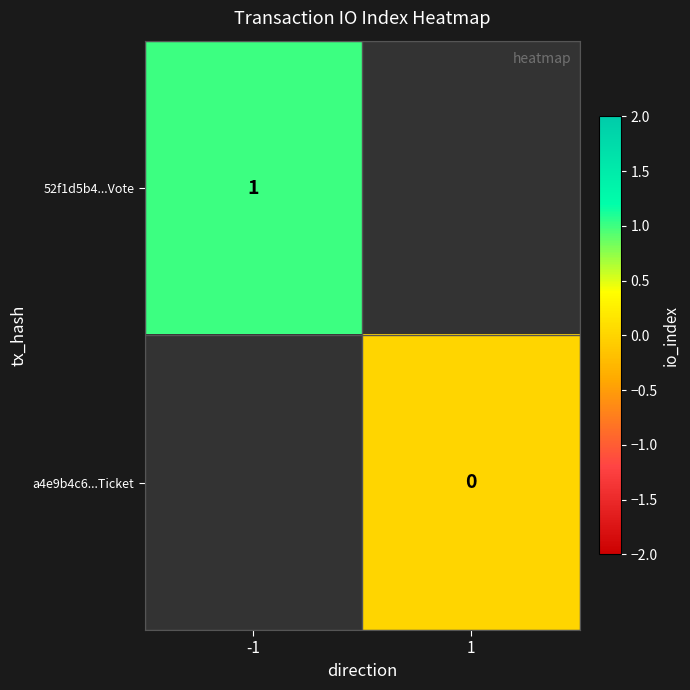

Is the value of a4e9b4c6...Ticket at 1 greater than the value of 52f1d5b4...Vote at -1?

No